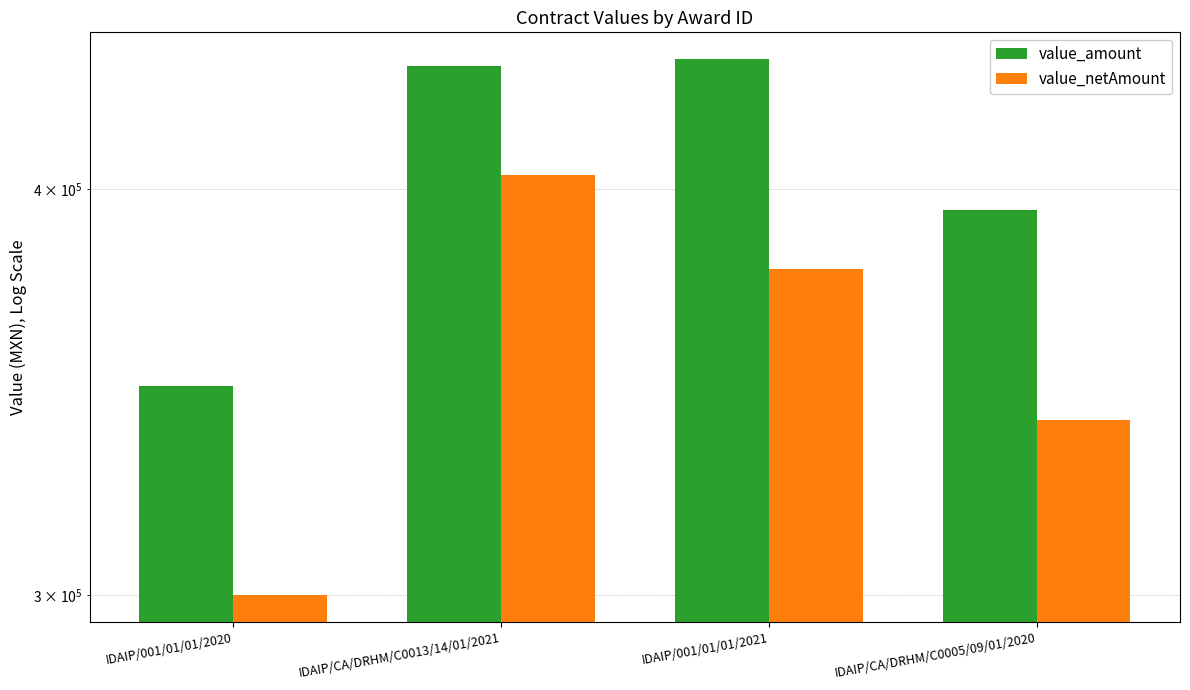

What is the label of the 4th bar from the left?

IDAIP/CA/DRHM/C0005/09/01/2020